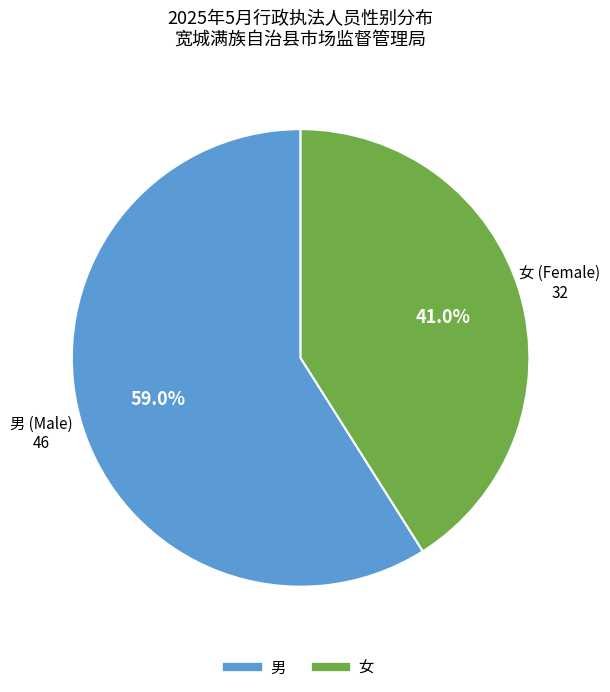

What percentage is the 男 slice, to the nearest percent?

59%